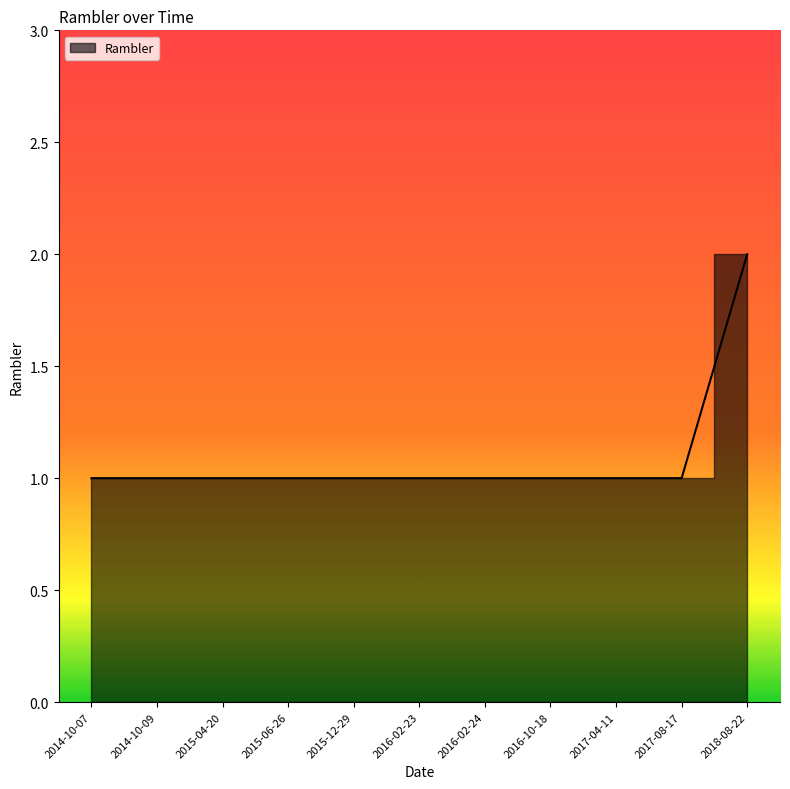

What is the change in value from 2014-10-09 to 2018-08-22?

+1